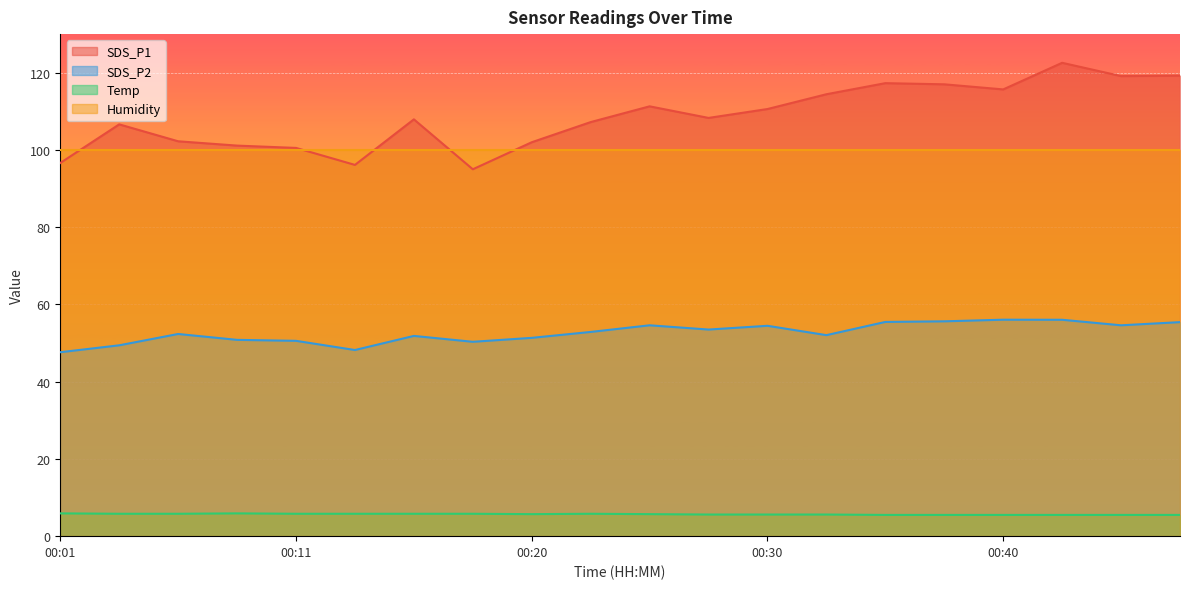

True or false: Temp and SDS_P2 intersect in this chart.

False